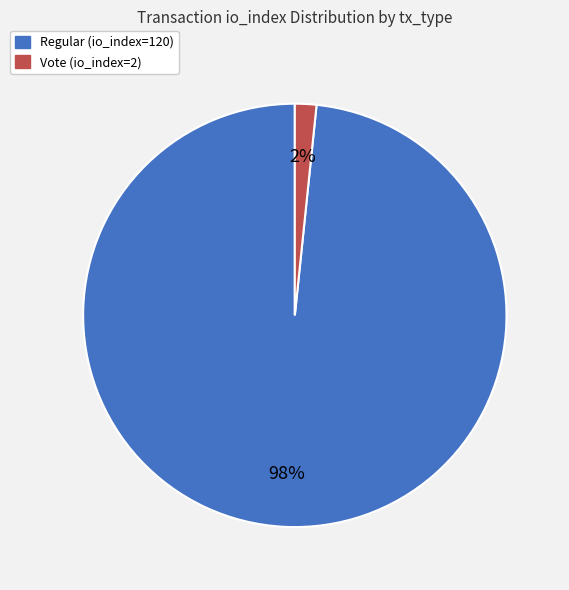

To the nearest percent, what is the average slice percentage?

50%